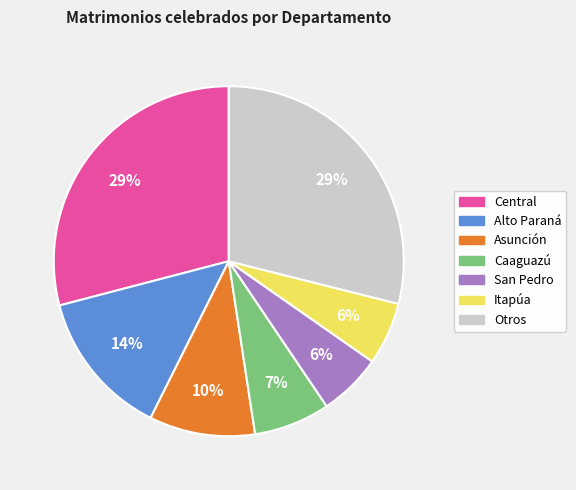

Is there any slice that represents more than half of the pie?

No